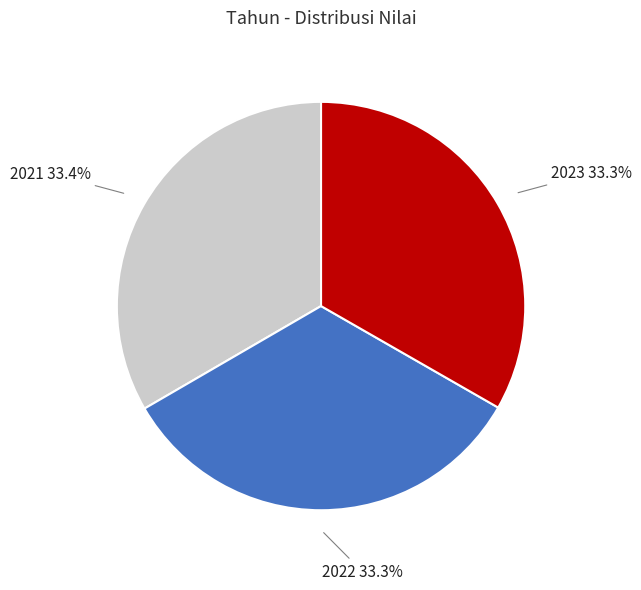

Is 2022 the majority of the pie?

No